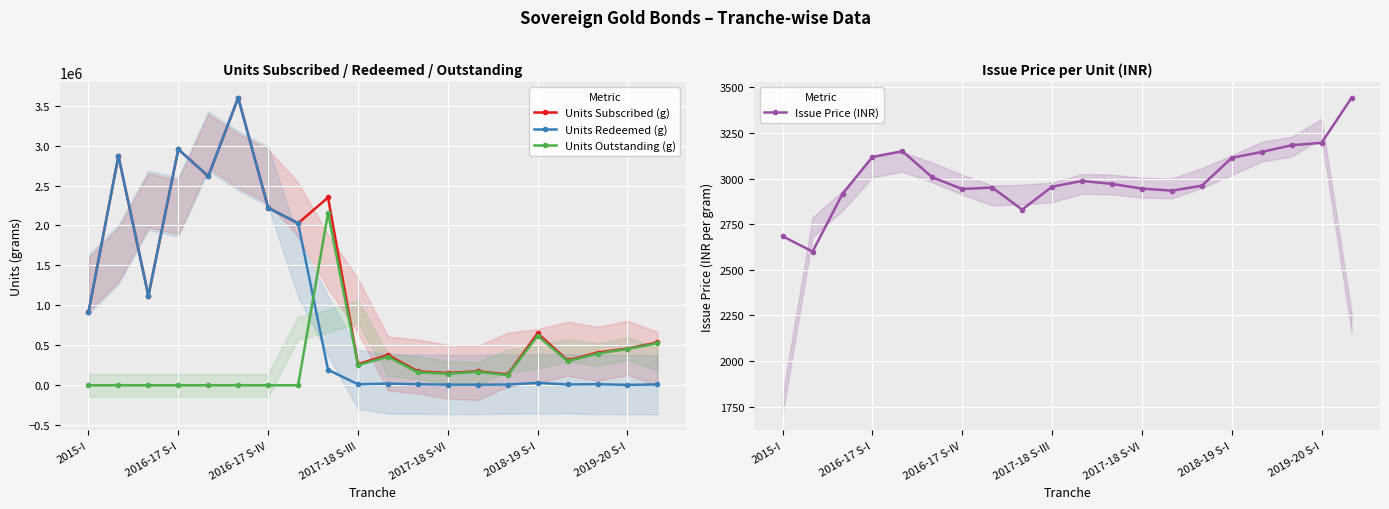

How many times do Units Outstanding (g) and Units Redeemed (g) cross each other?

1